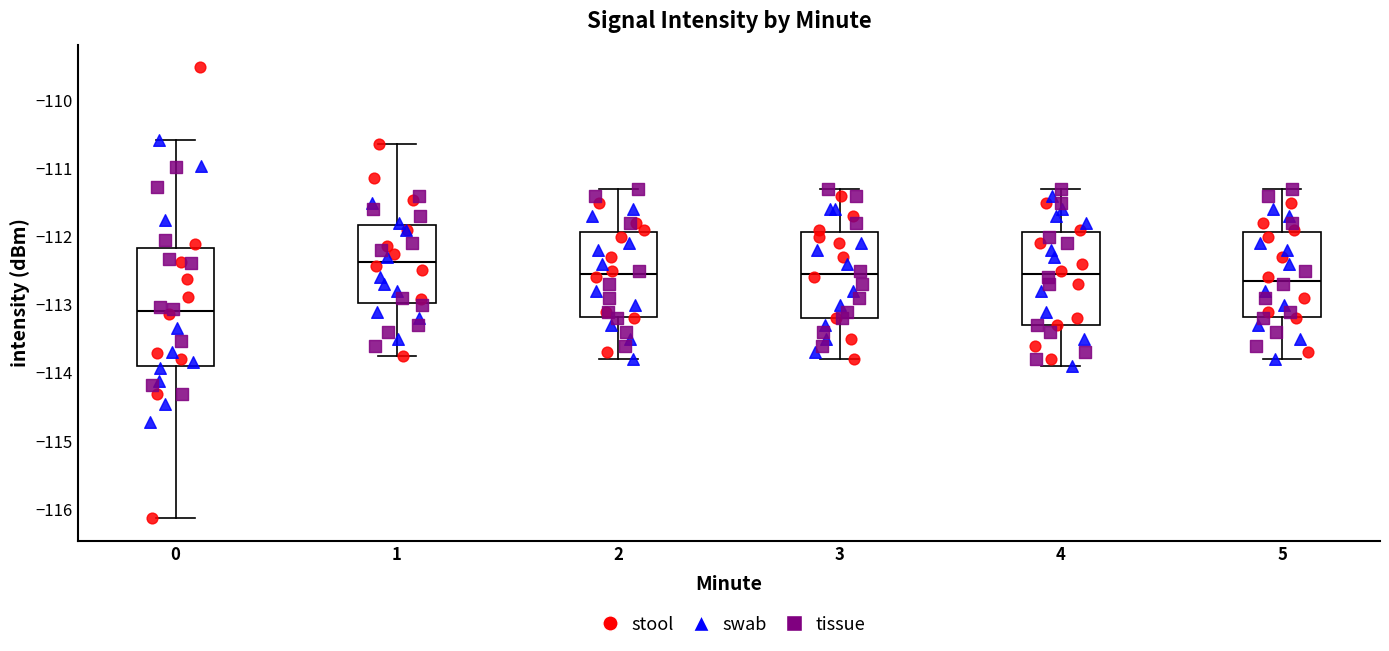

Reading left to right, transcribe this box plot: for each box, give where its median line is, the range the box spans, and where its two whiskers end, as read against the y-axis. The values are not printed on the chart, so give them approximately, as read against the axis.

0: median -113.1, box -113.9 to -112.2, whiskers -116.1 to -110.6
1: median -112.4, box -113.0 to -111.8, whiskers -113.8 to -110.6
2: median -112.5, box -113.2 to -111.9, whiskers -113.8 to -111.3
3: median -112.5, box -113.2 to -111.9, whiskers -113.8 to -111.3
4: median -112.5, box -113.3 to -111.9, whiskers -113.9 to -111.3
5: median -112.6, box -113.2 to -111.9, whiskers -113.8 to -111.3